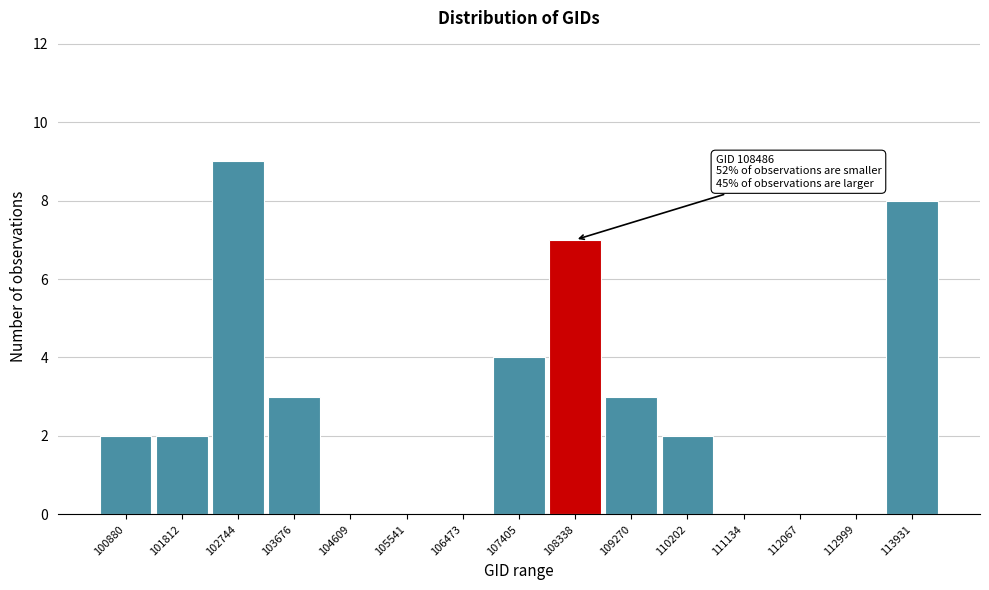

Reading left to right, extract all data points from this chart.

100880=2	101812=2	102744=9	103676=3	104609=0	105541=0	106473=0	107405=4	108338=7	109270=3	110202=2	111134=0	112067=0	112999=0	113931=8